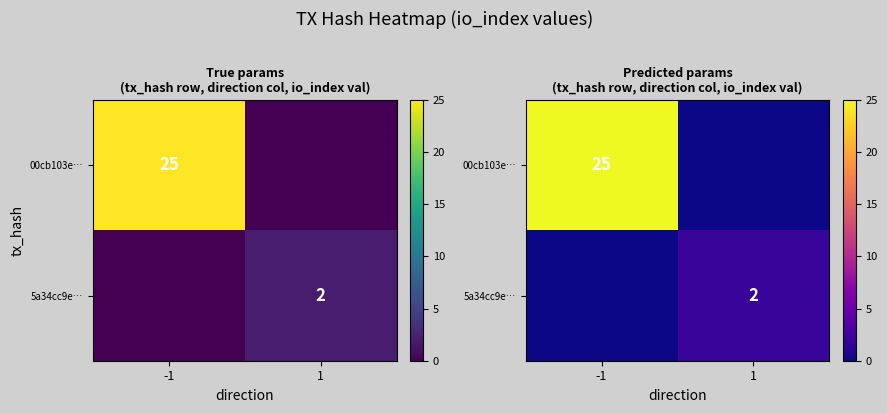

Is the value of 5a34cc9e… at 1 greater than the value of 00cb103e… at -1?

No